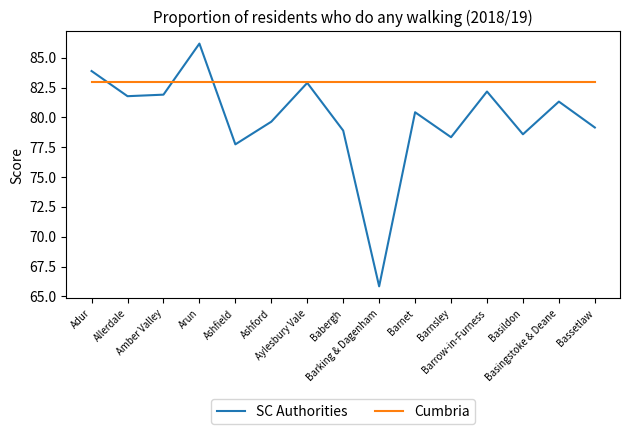

Which category has the lowest value in the SC Authorities series?

Barking & Dagenham